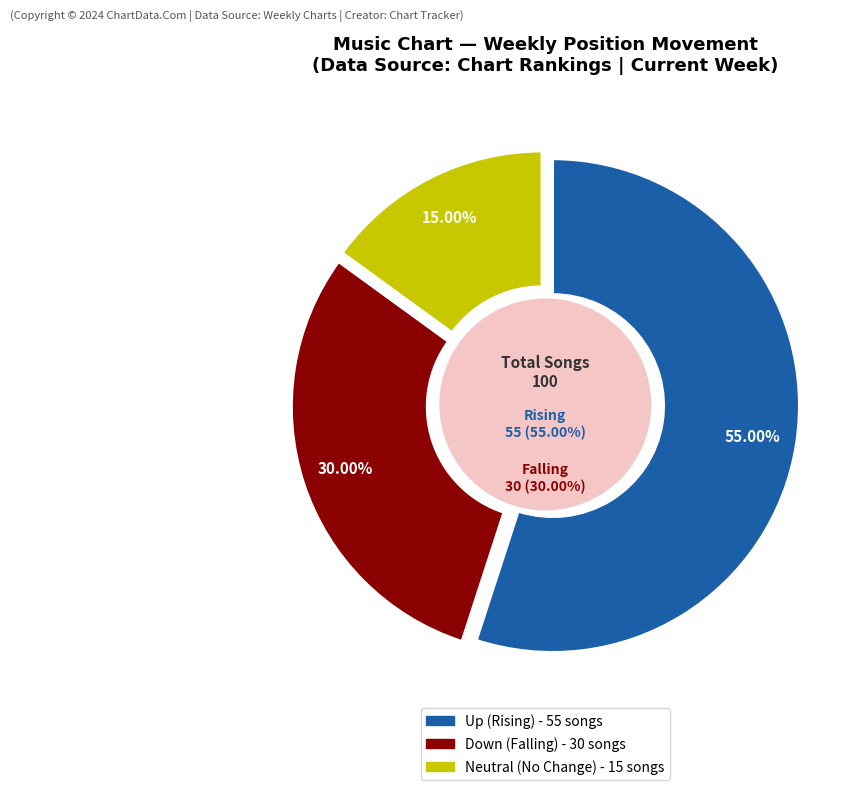

True or false: up accounts for 61% of the total.

False